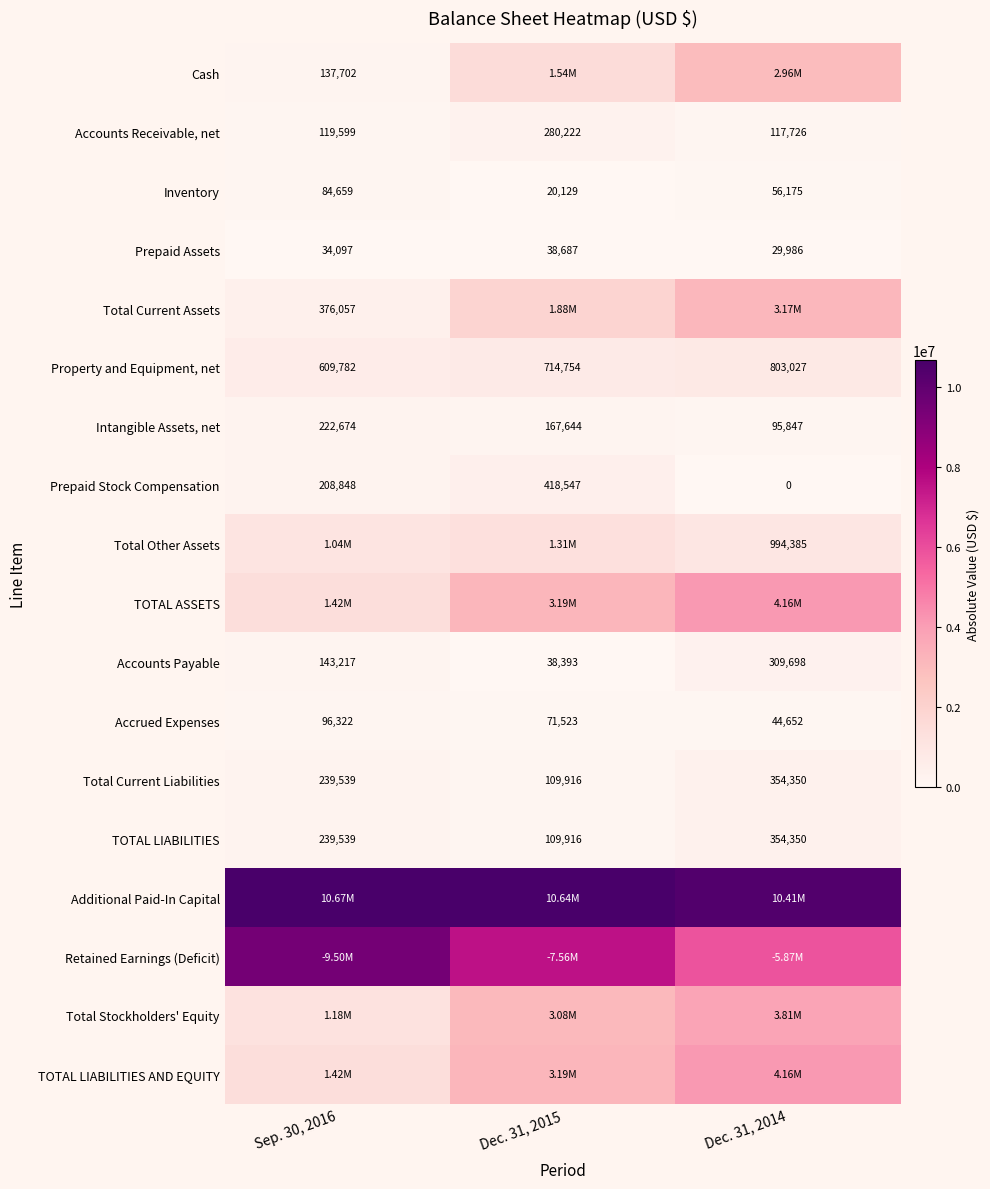

What is the sum of all Inventory values?

160963